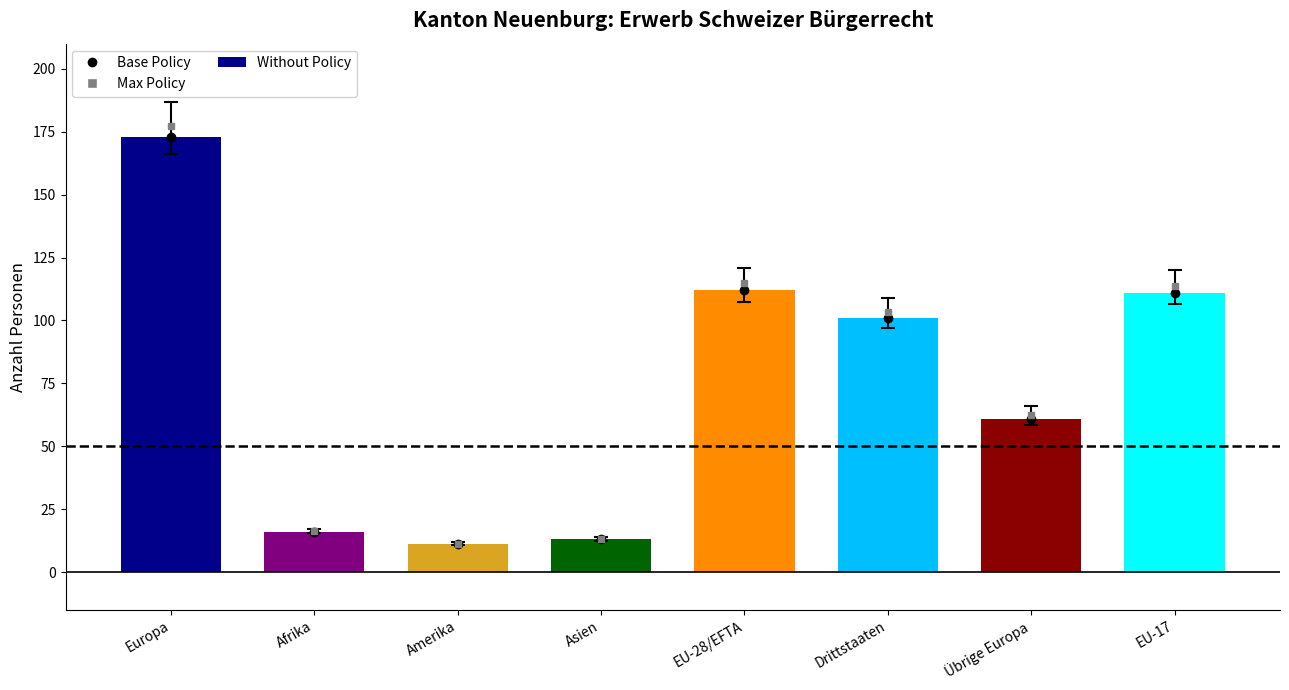

What is the difference between the highest and lowest values at Asien?

13